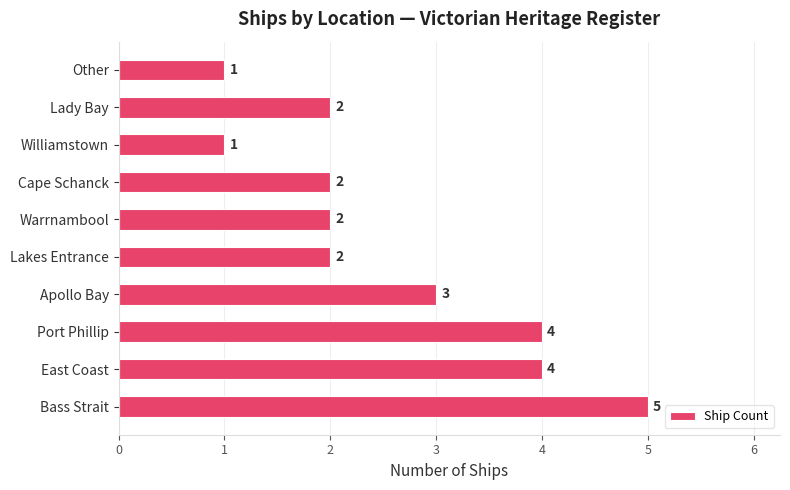

The value at Lakes Entrance is 3. True or false?

False